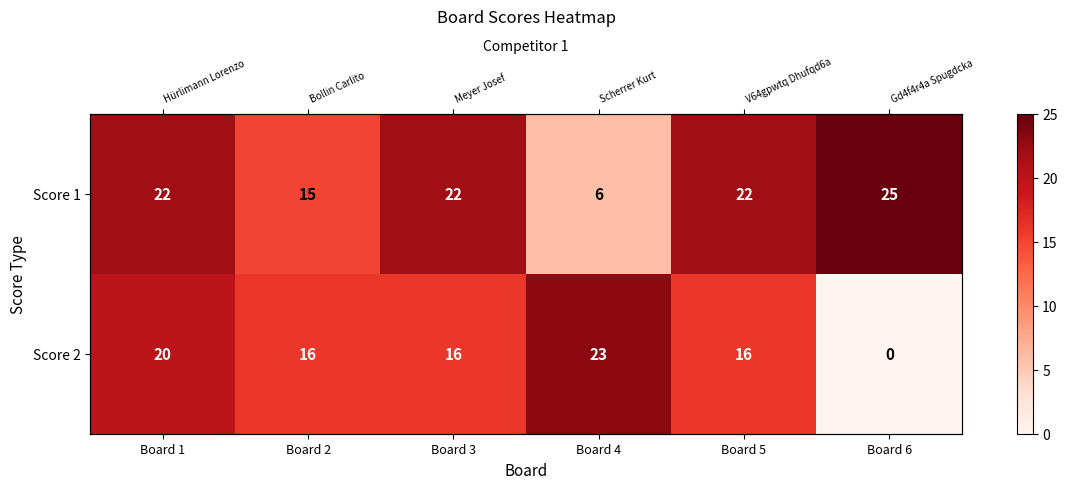

What is the sum of all Score 2 values?

91